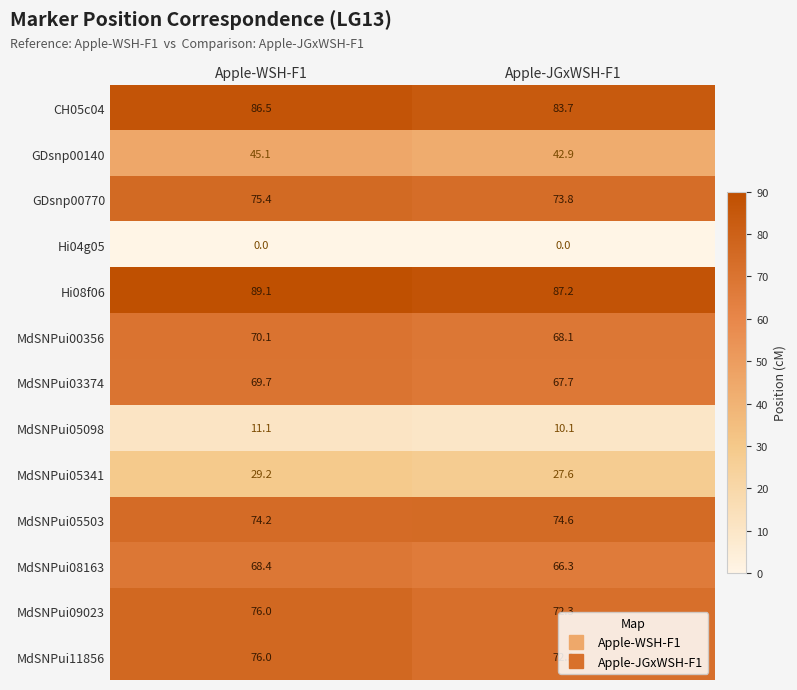

How many data points does each series have?

2